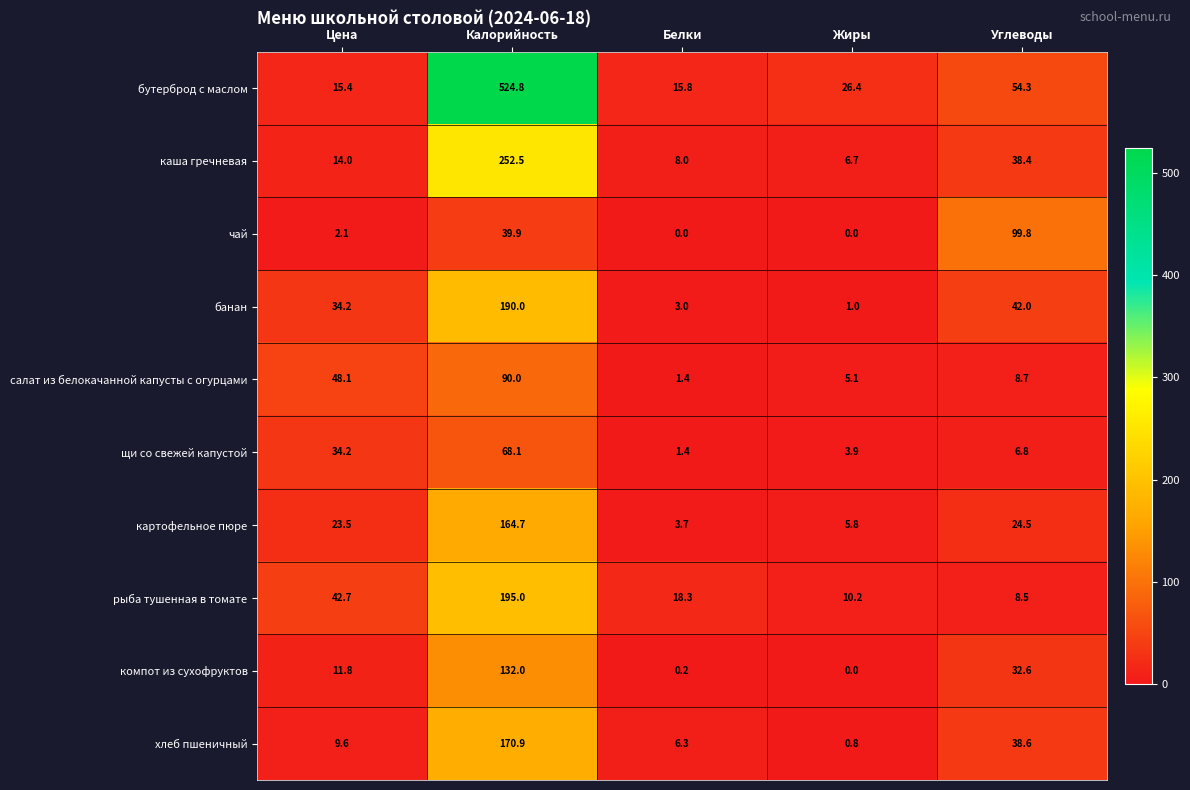

Where is рыба тушенная в томате nearest to the value 101?

Цена